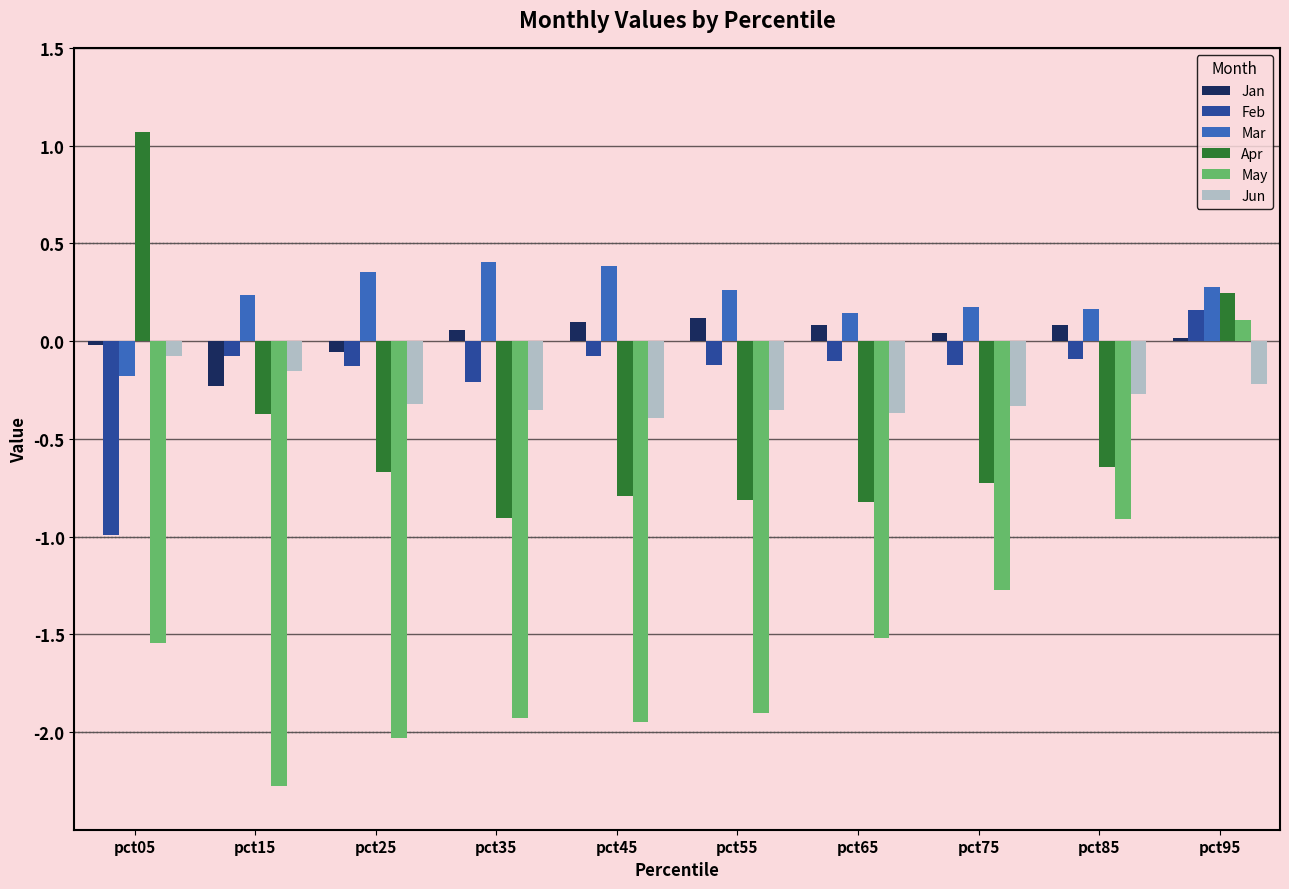

What is the minimum value for May?

-2.3